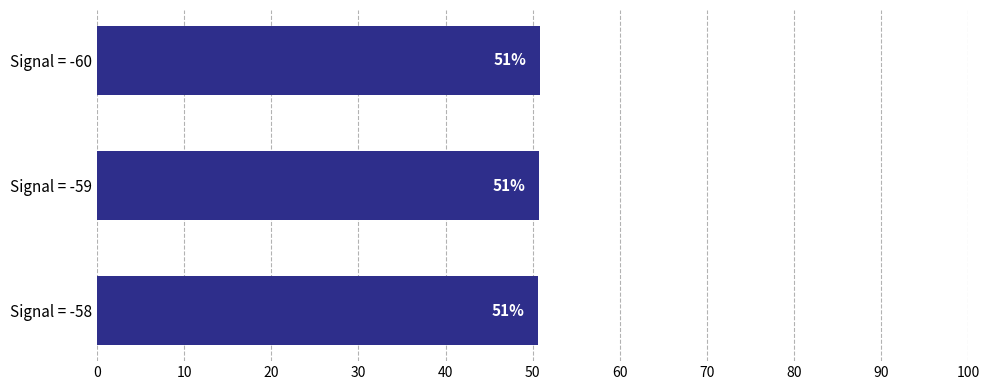

At which label is the value closest to 50?

Signal = -58